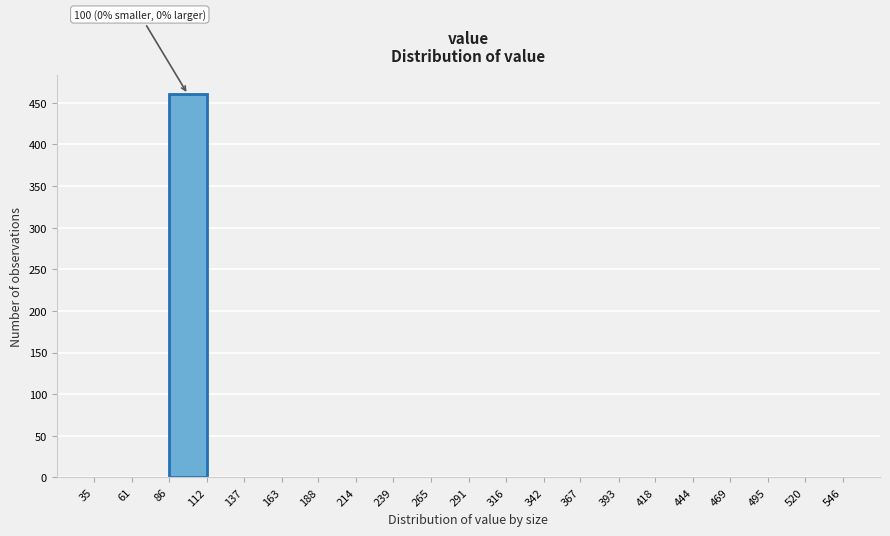

Which range on the x-axis has the tallest bar?

86 to 112